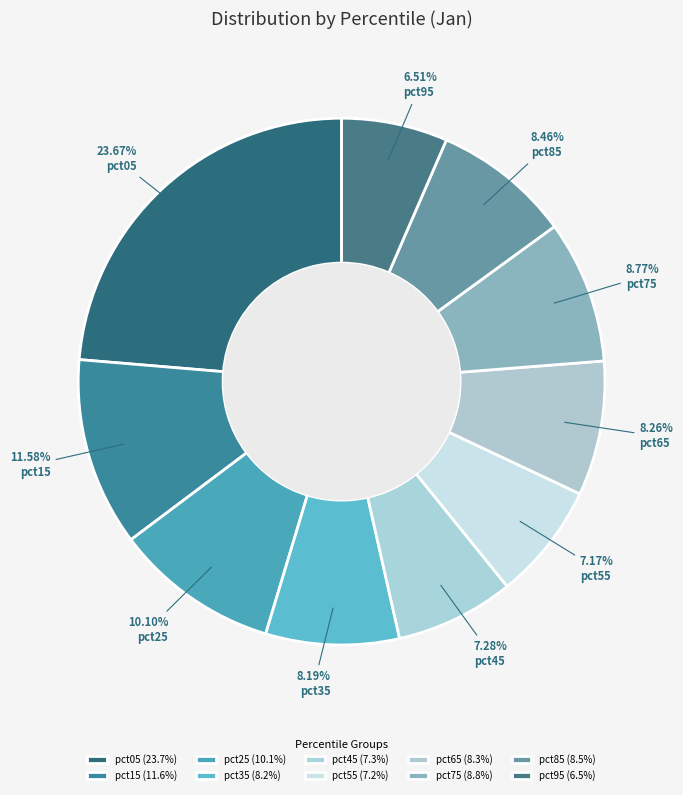

Combined, do pct25 and pct95 account for over 50%?

No